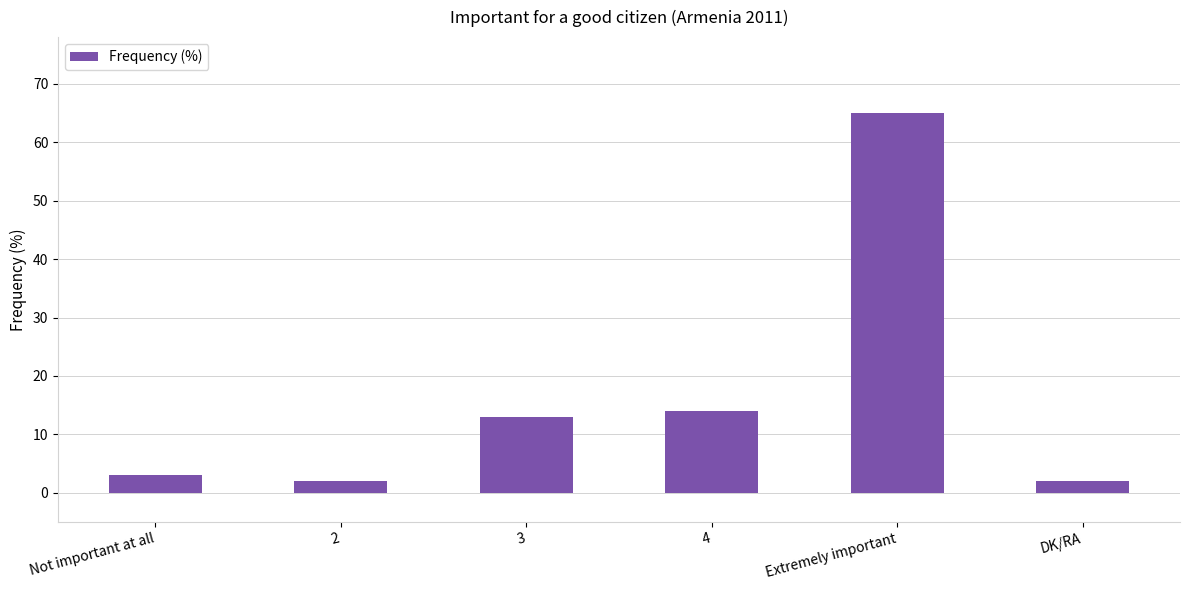

What is the difference between the maximum and minimum values?

63